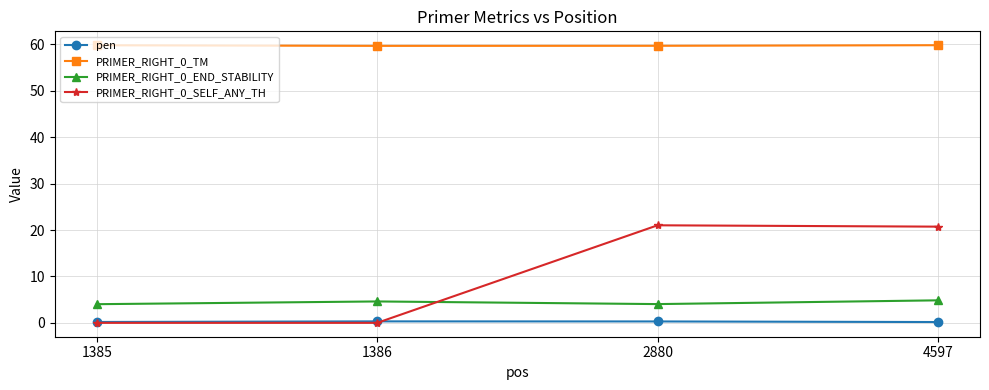

True or false: PRIMER_RIGHT_0_SELF_ANY_TH has more than 1 interior local peaks.

False